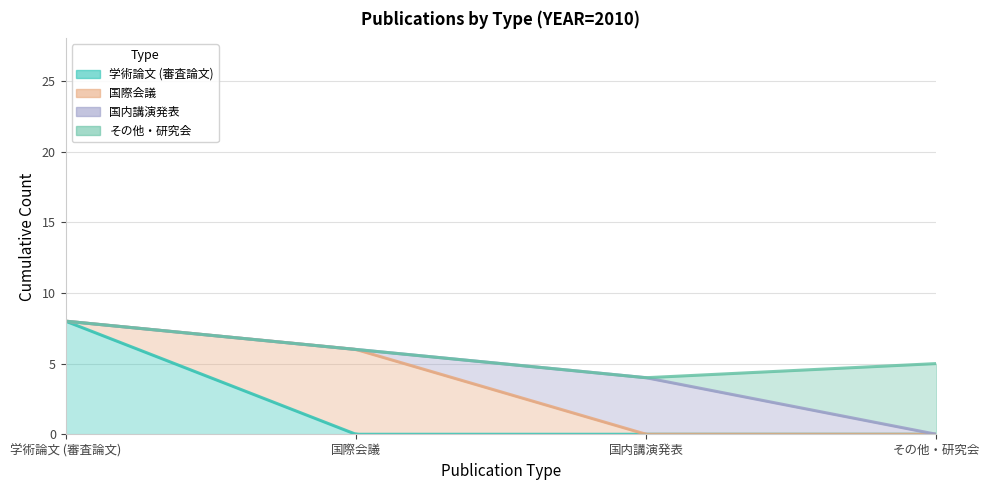

List the series in order of their peak value, highest first.

学術論文 (審査論文), 国際会議, その他・研究会, 国内講演発表